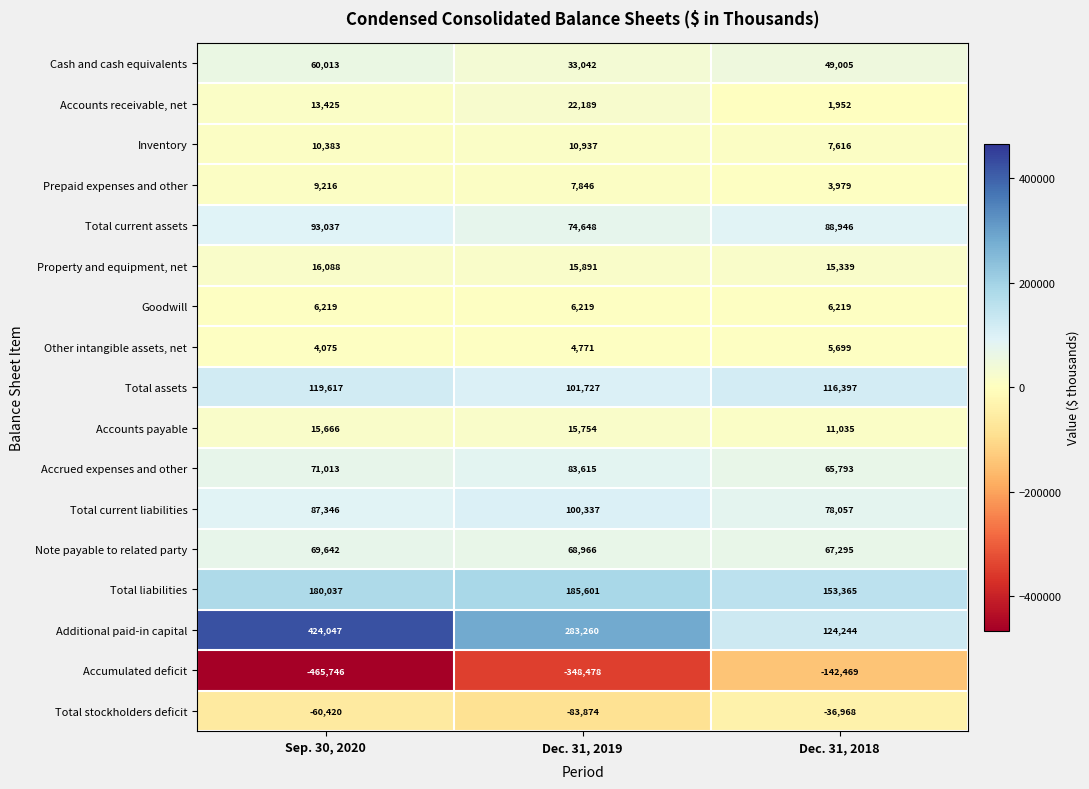

Which series changed the most between Sep. 30, 2020 and Dec. 31, 2019?

Additional paid-in capital